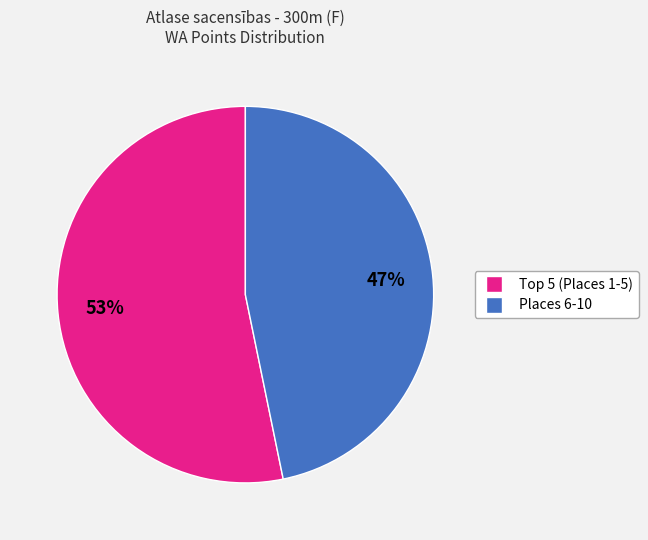

Is there any slice that represents more than half of the pie?

Yes